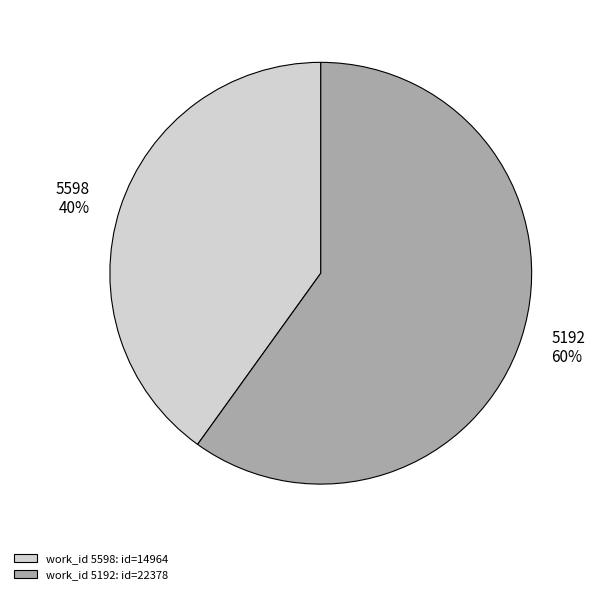

Combined, do 5192 and 5598 account for over 50%?

Yes